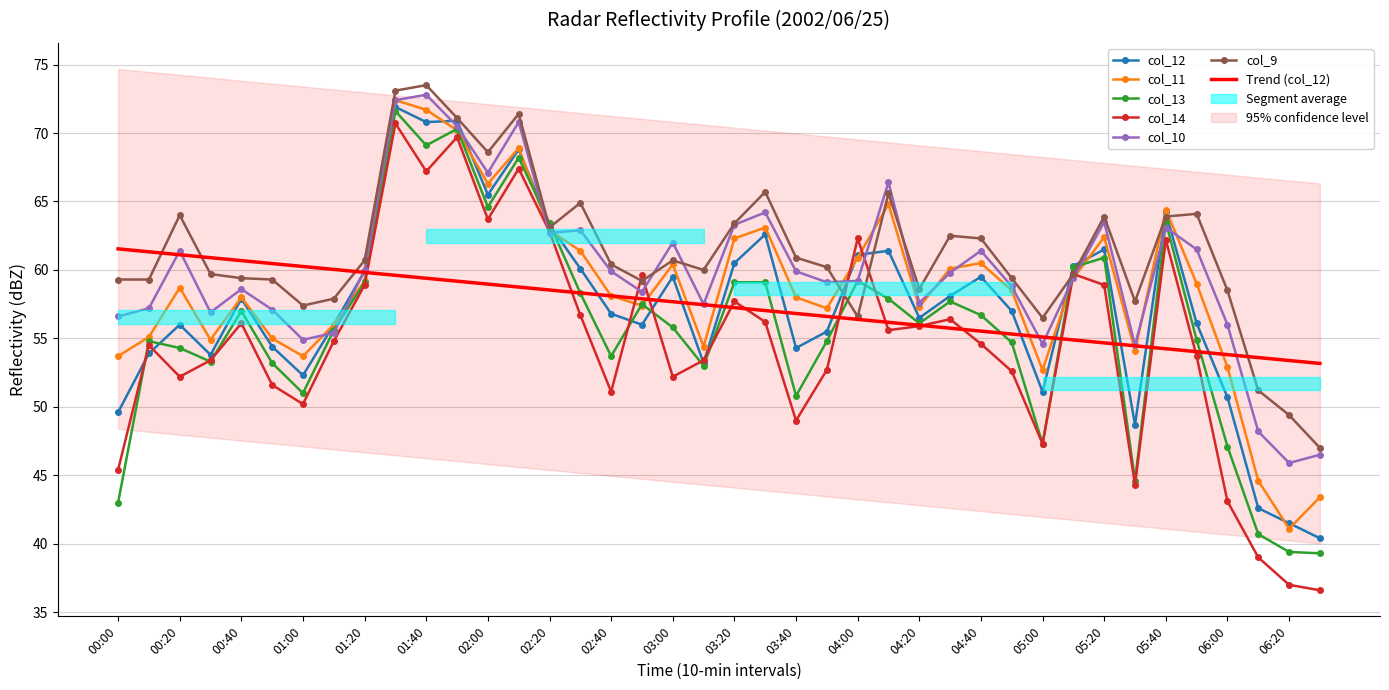

What is the value of the col_9 point at the 7th from the left?

57.4